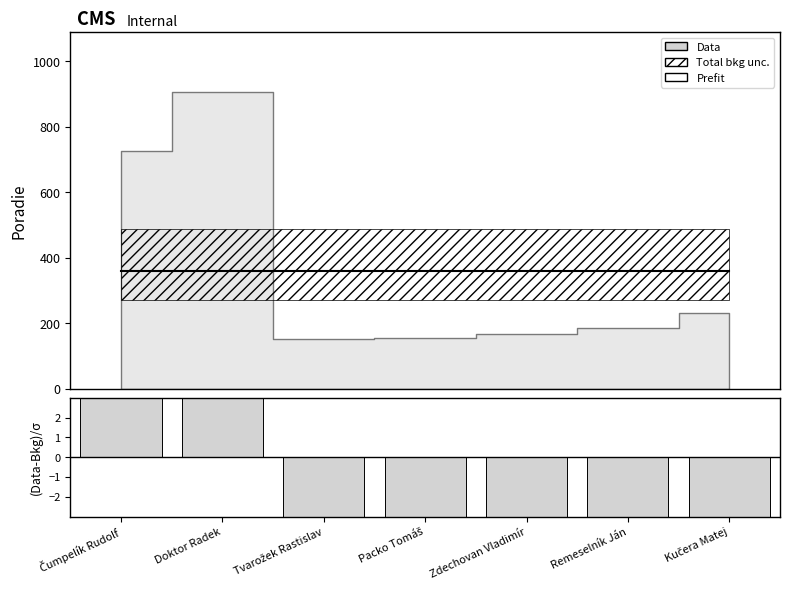

How many bars are there in total?

21